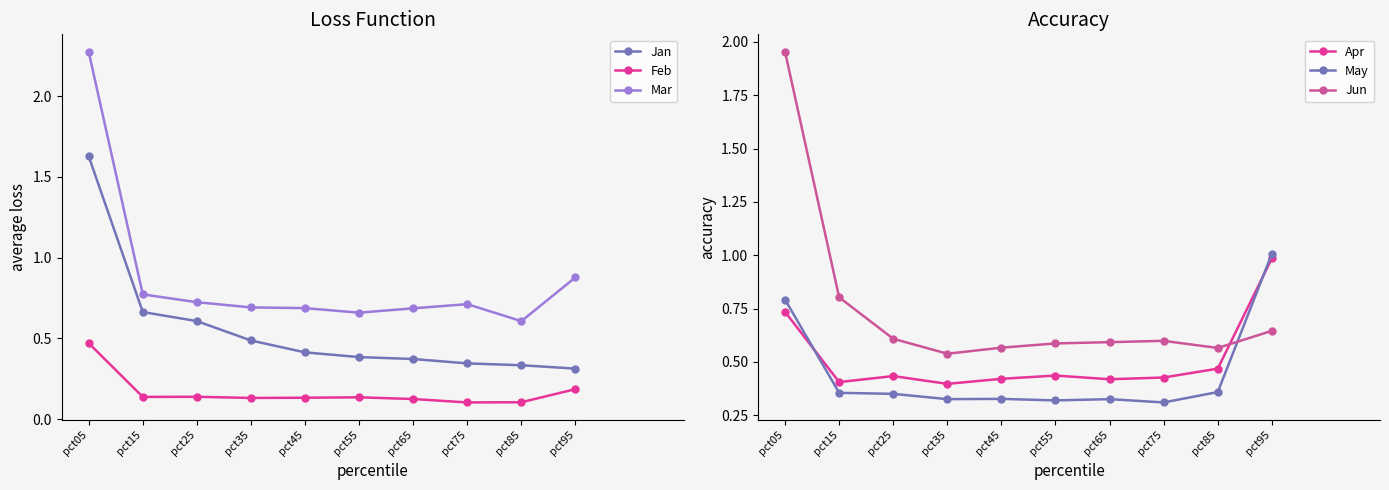

In Apr, how many points are lower than both neighbors (excluding endpoints)?

3